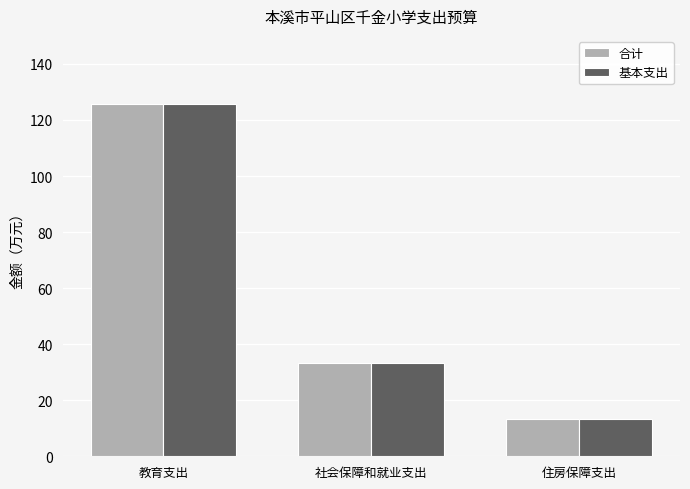

Rank the categories by 合计 value from lowest to highest.

住房保障支出, 社会保障和就业支出, 教育支出